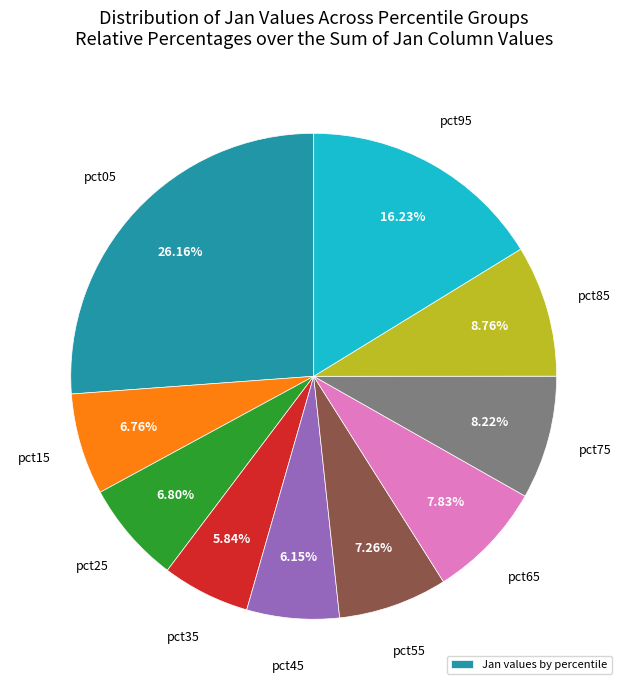

Does any single category account for the majority?

No